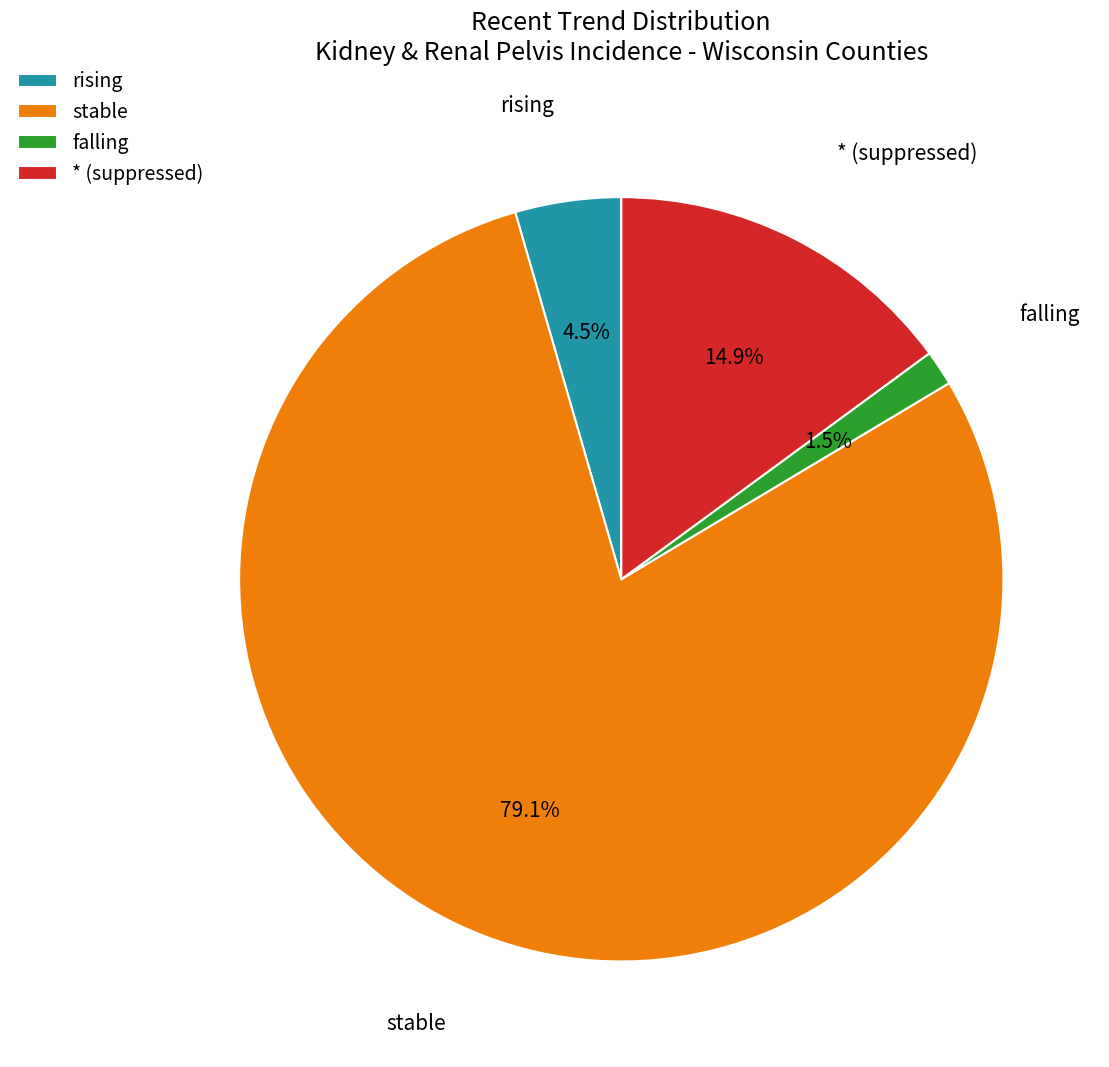

What is the majority slice?

stable